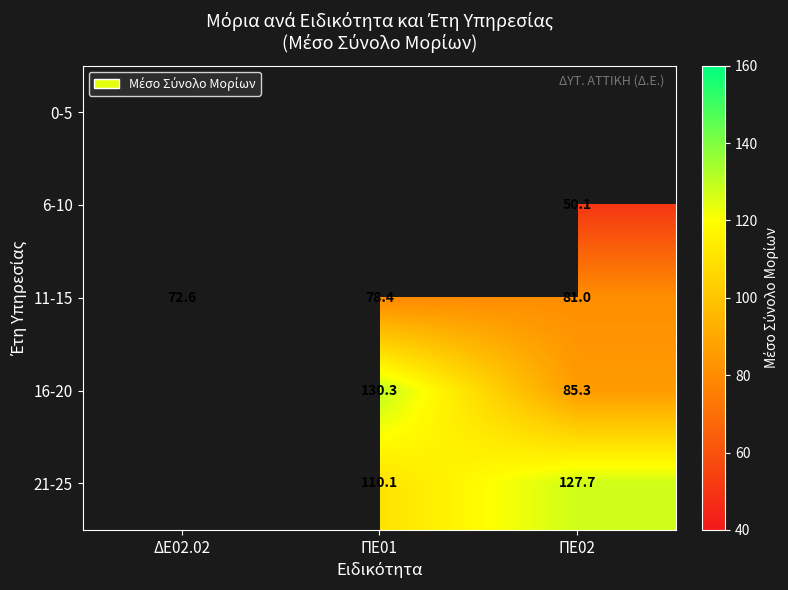

At which label does 11-15 reach its peak?

ΠΕ02